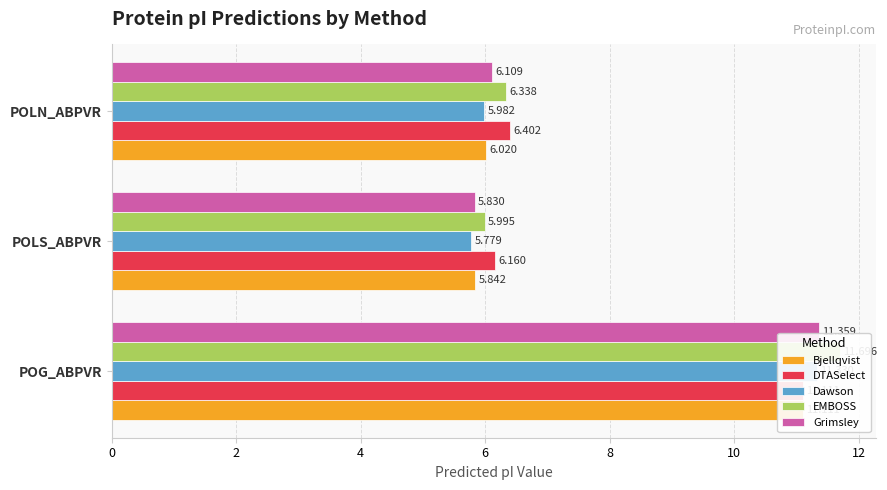

The Dawson series shows 5.8 at POLS_ABPVR. True or false?

True